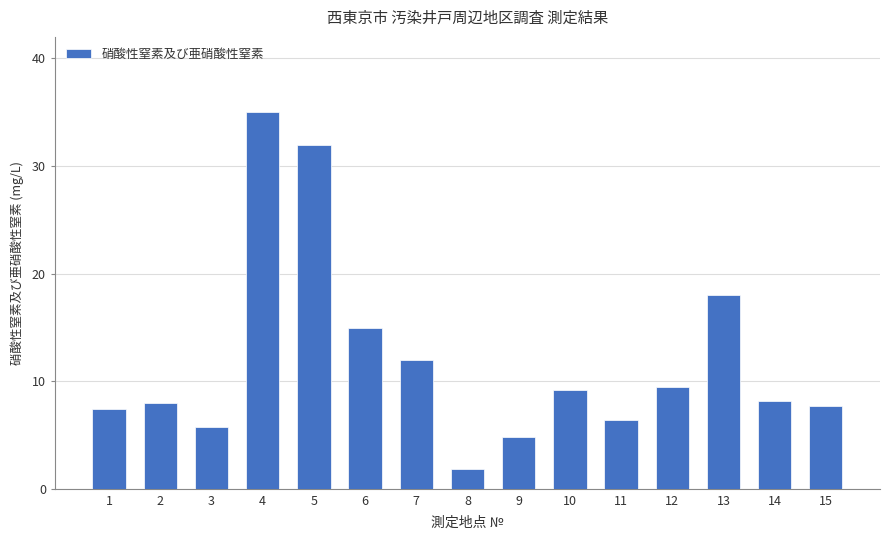

What is the sum of the values at 12 and 9?

14.3